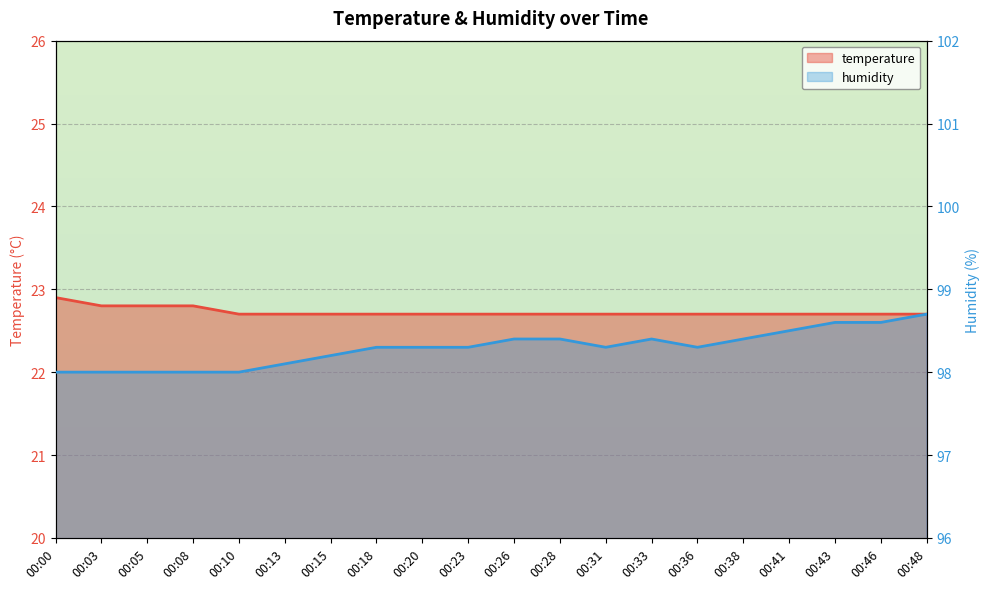

What is the difference between the maximum and second lowest values in the humidity series?

0.7